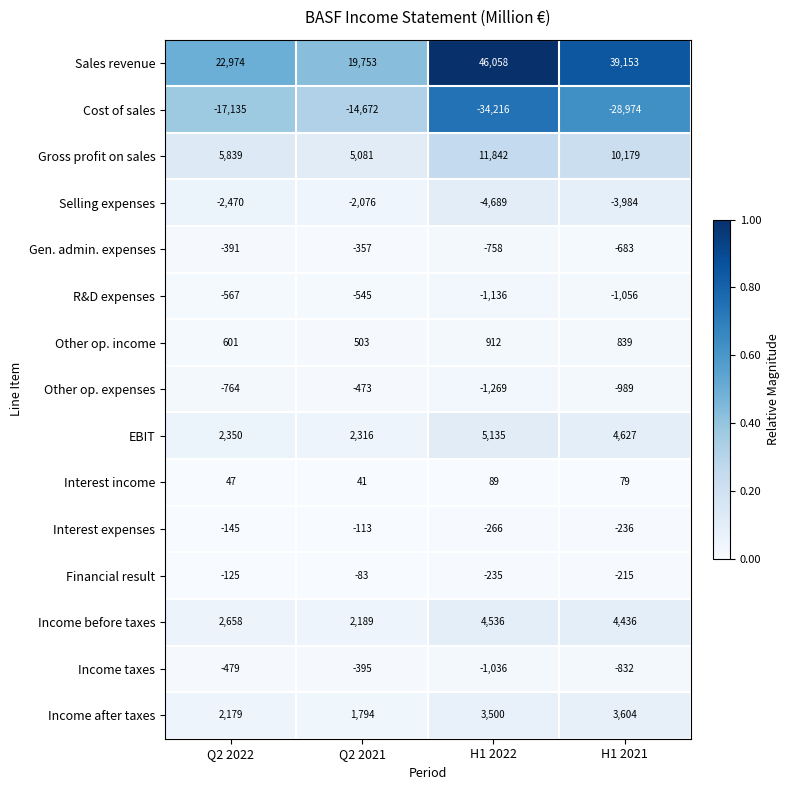

What is the difference between the highest and lowest values at Q2 2021?

34425